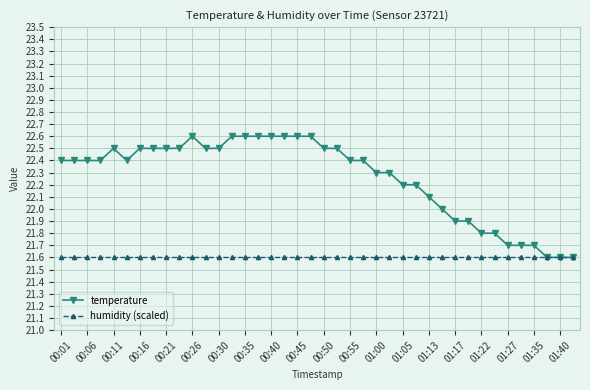

Rank the series by their average value, from highest to lowest.

temperature, humidity (scaled)